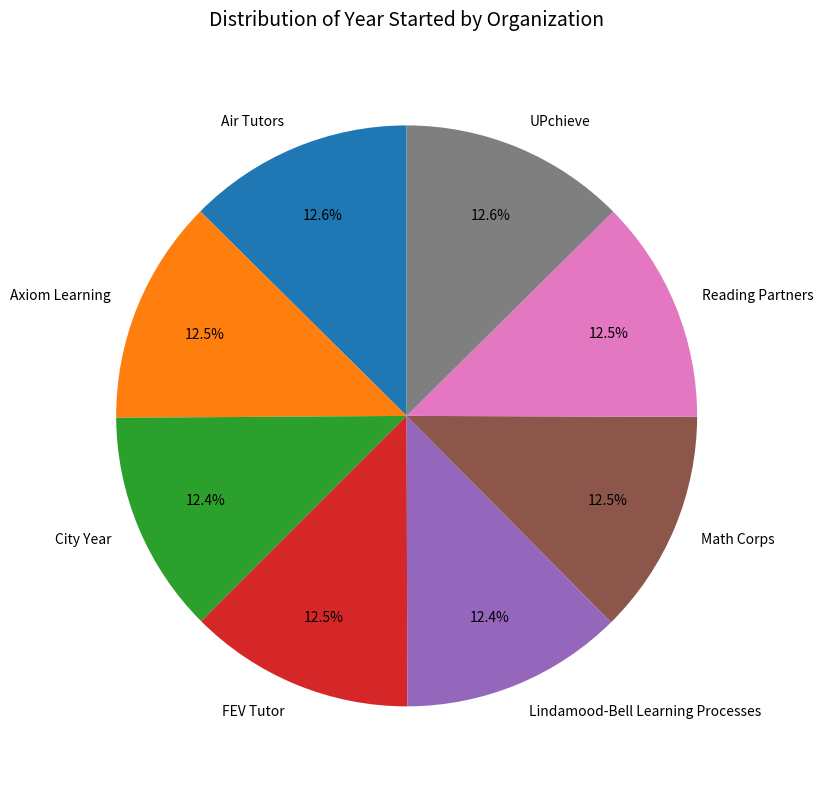

How many slices are in this pie chart?

8